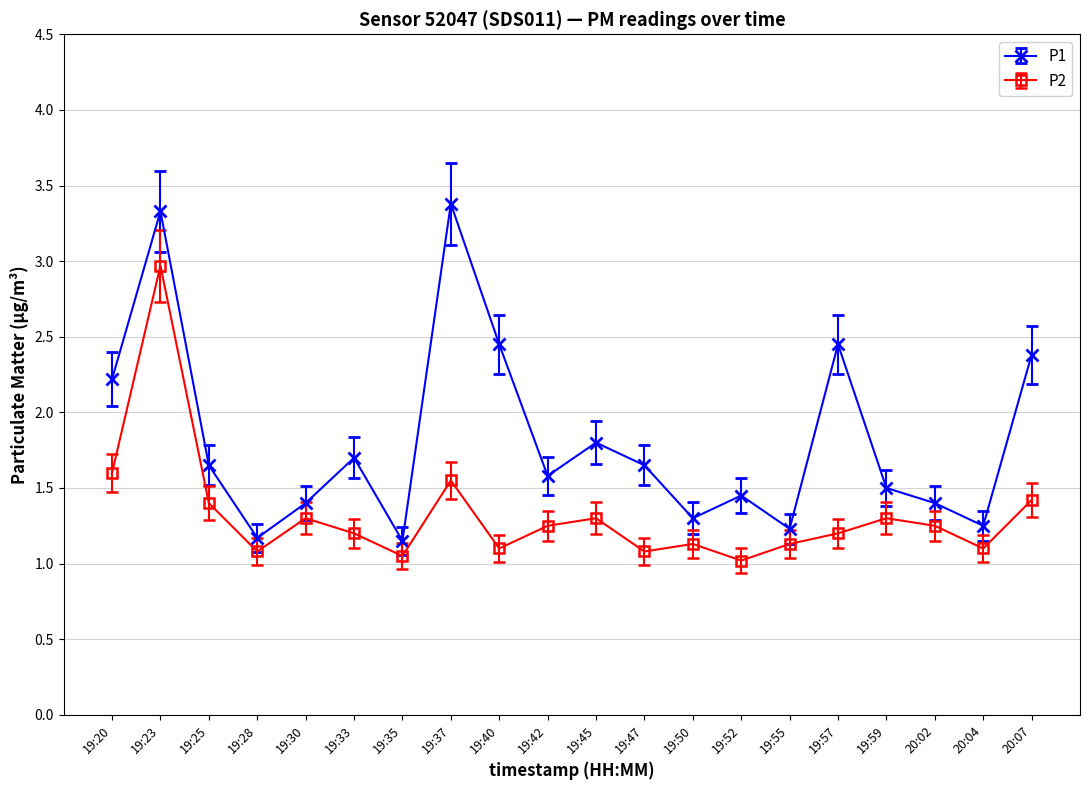

What is the sum of the P2 values at 19:28 and 19:45?

2.4